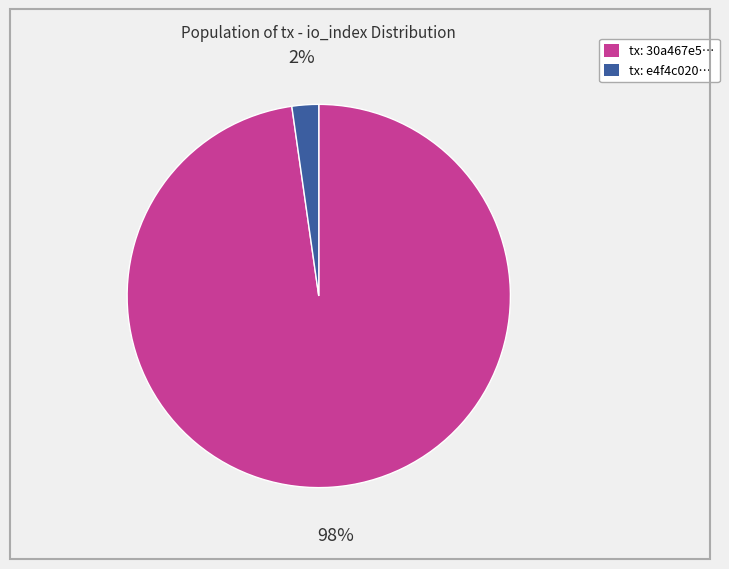

To the nearest percent, what is the difference between the largest and smallest slice percentages?

96%